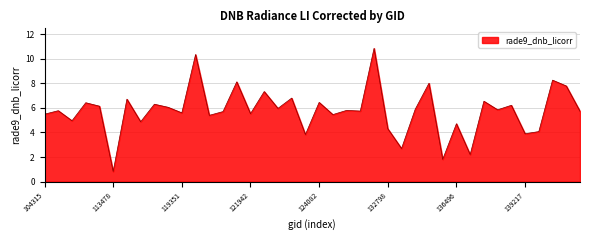

What is the maximum value shown in the chart?

10.9